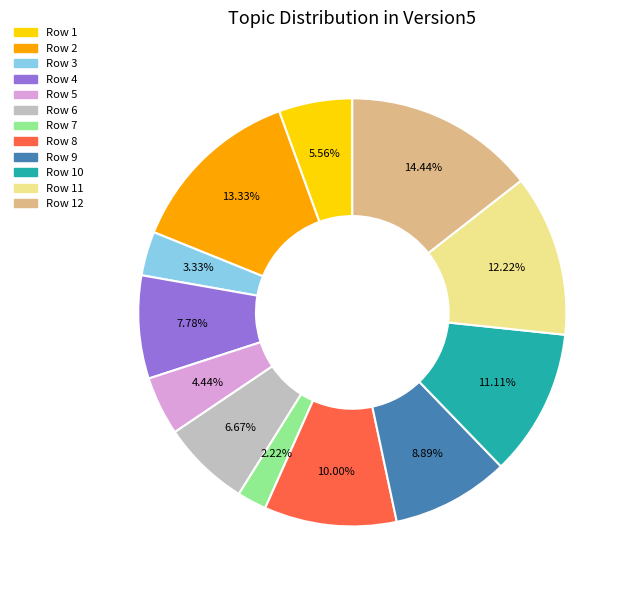

Count the number of slices in the pie.

12